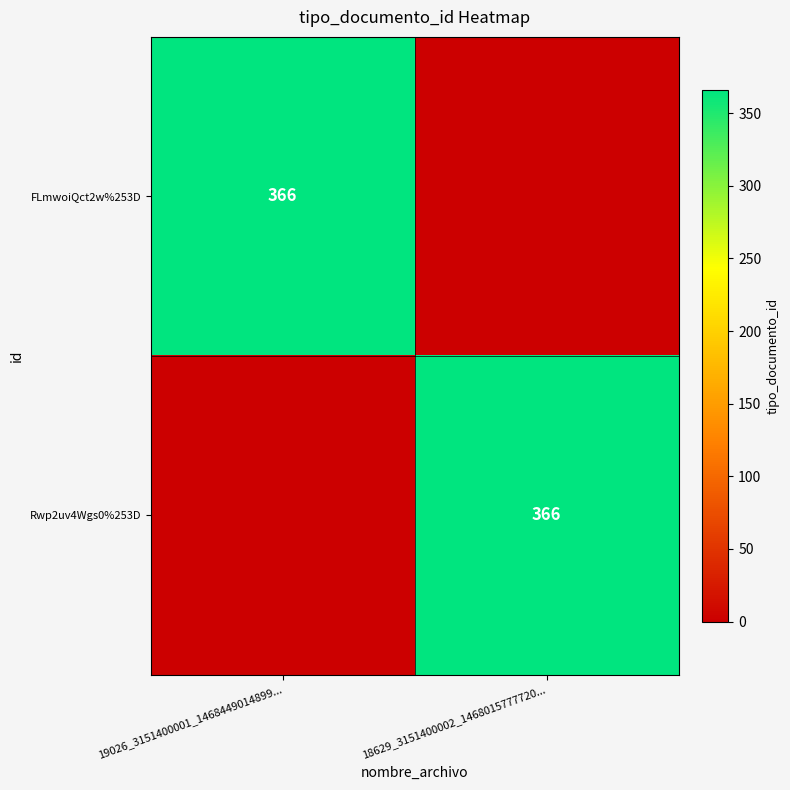

Is it true that Rwp2uv4Wgs0%253D equals 610 at 18629_3151400002_1468015777720...?

False